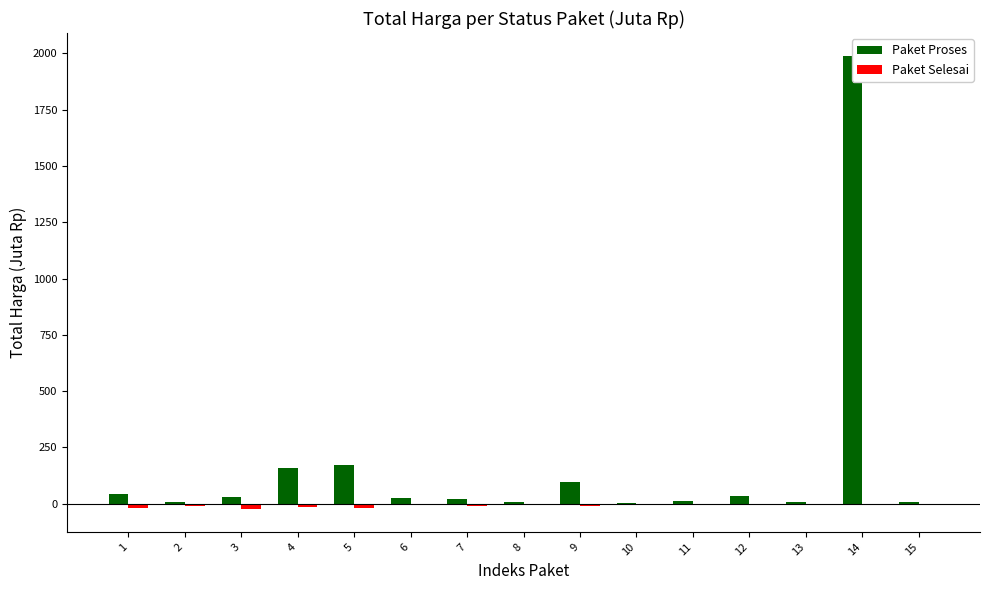

Which series has the largest range (max minus min)?

Paket Proses